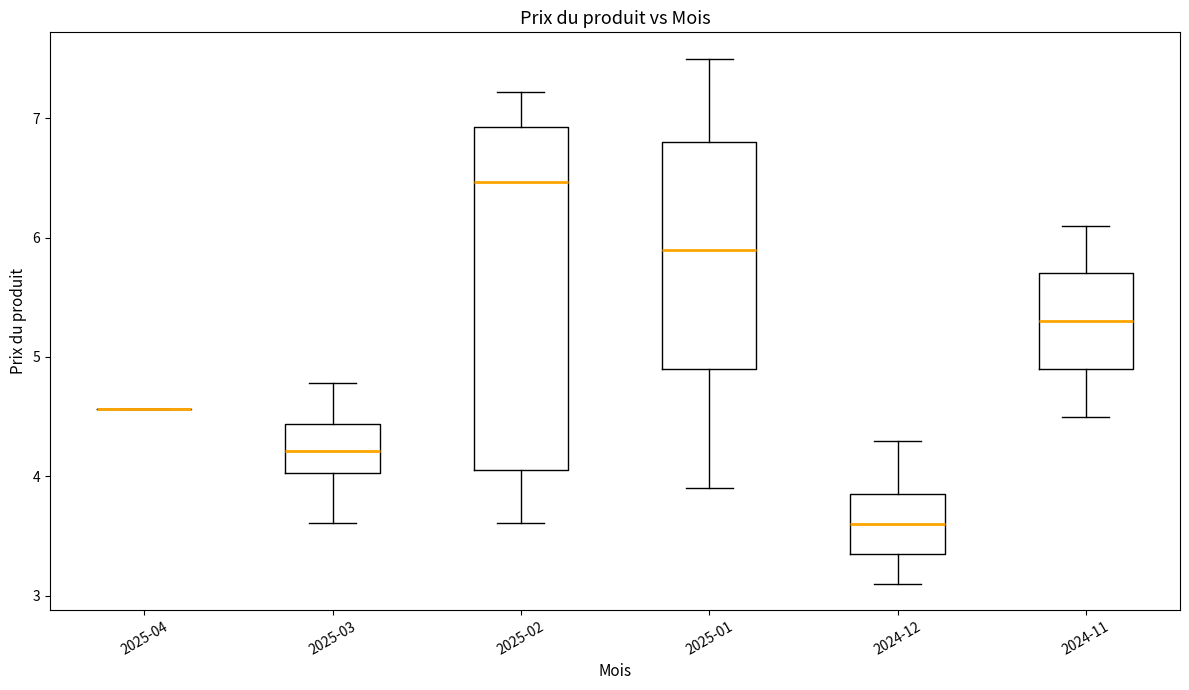

Comparing the boxes themselves (not the whiskers), which one is the tallest?

2025-02